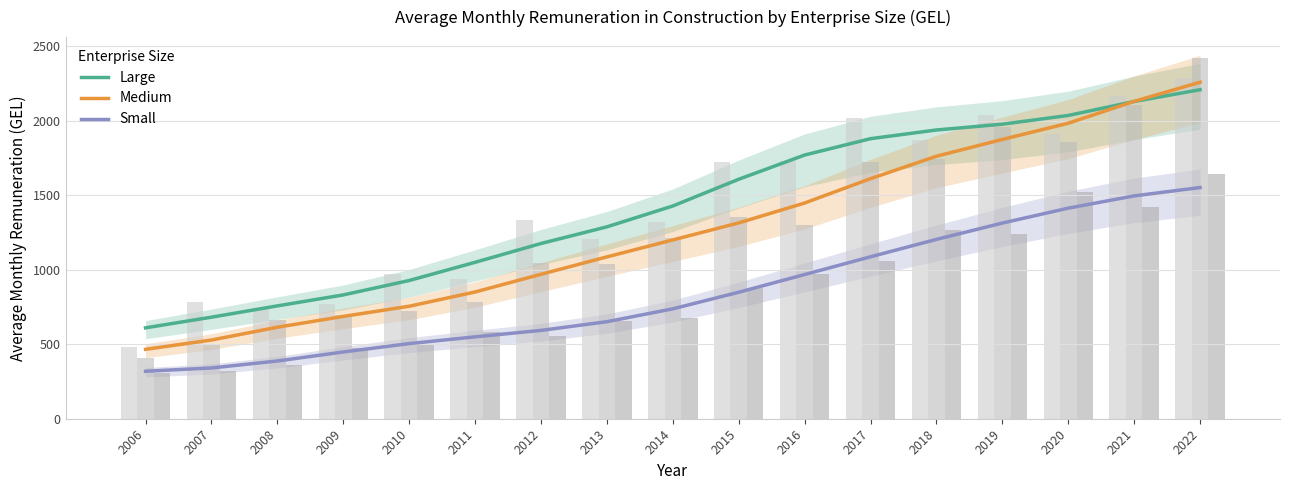

At which label does Large first exceed 1428?

2014